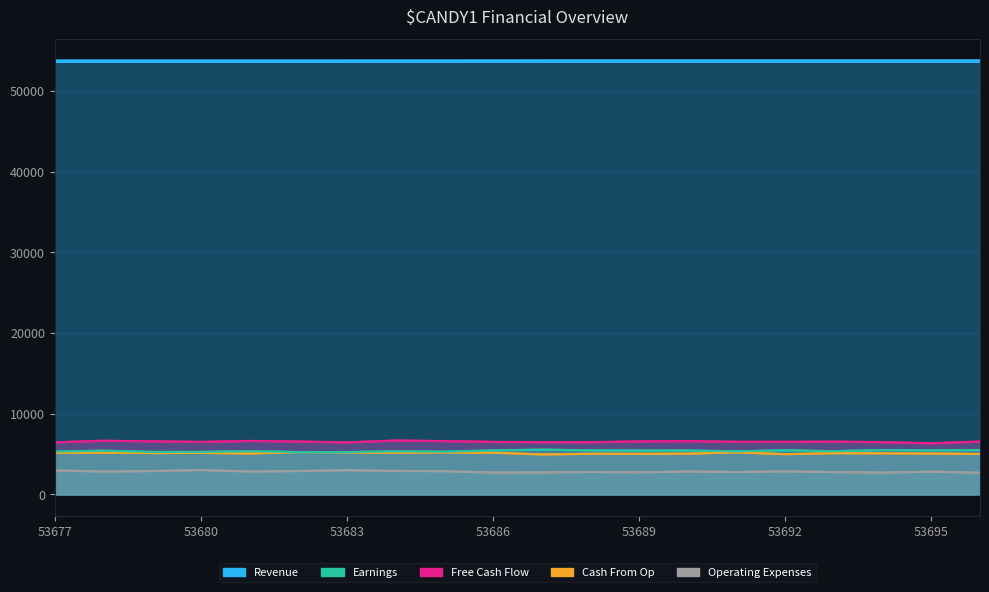

How many data points does each series have?

20